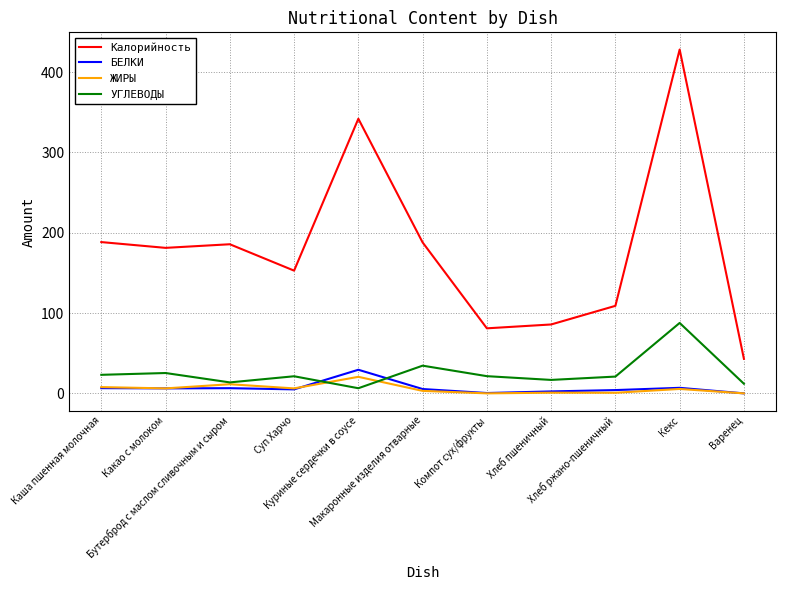

Which series has the largest range (max minus min)?

Калорийность